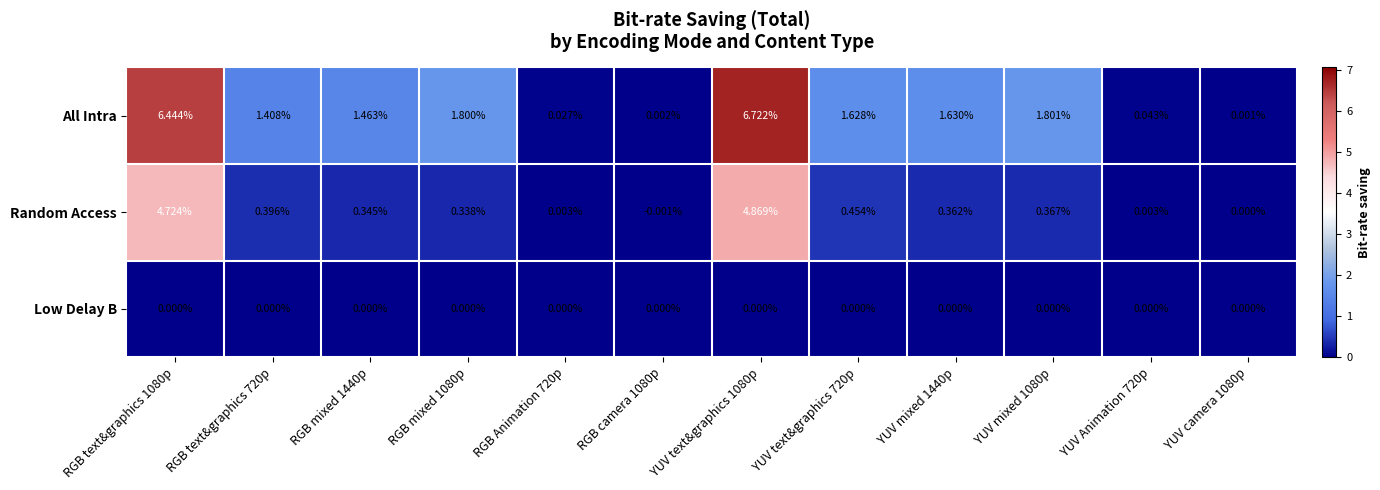

Which series has the widest spread of values?

All Intra